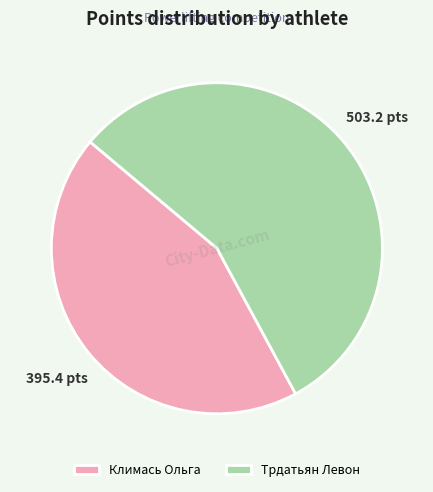

What is the ratio of the value at Климась Ольга to the value at Трдатьян Левон?

0.8